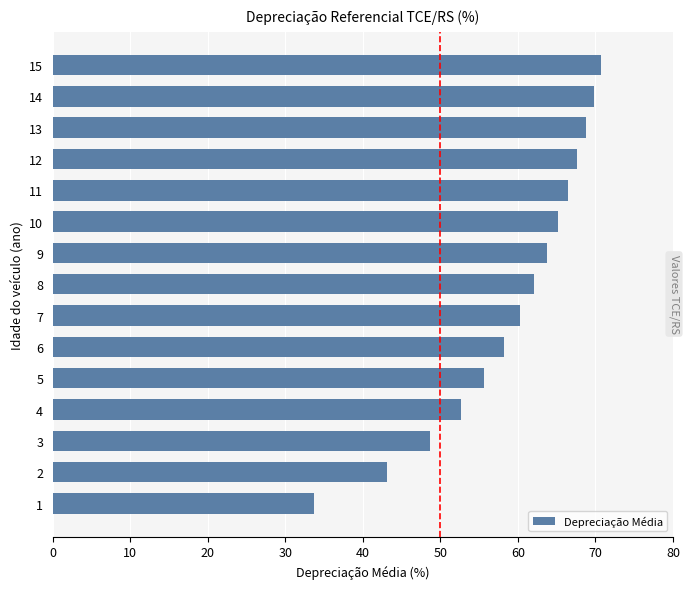

What is the minimum value shown in the chart?

33.6